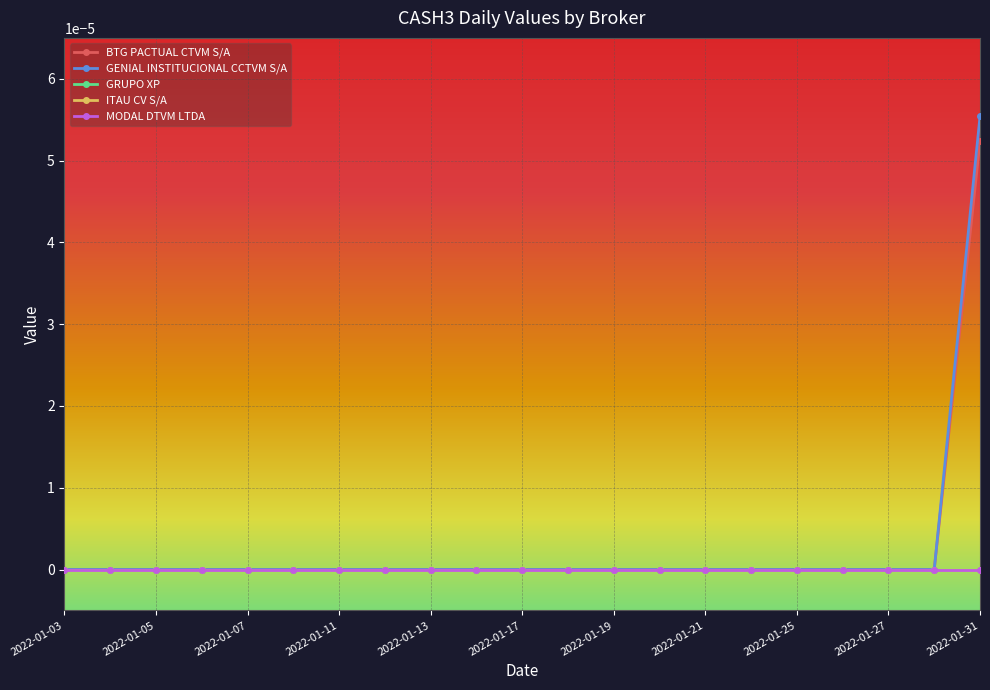

True or false: MODAL DTVM LTDA and BTG PACTUAL CTVM S/A cross at least once.

False